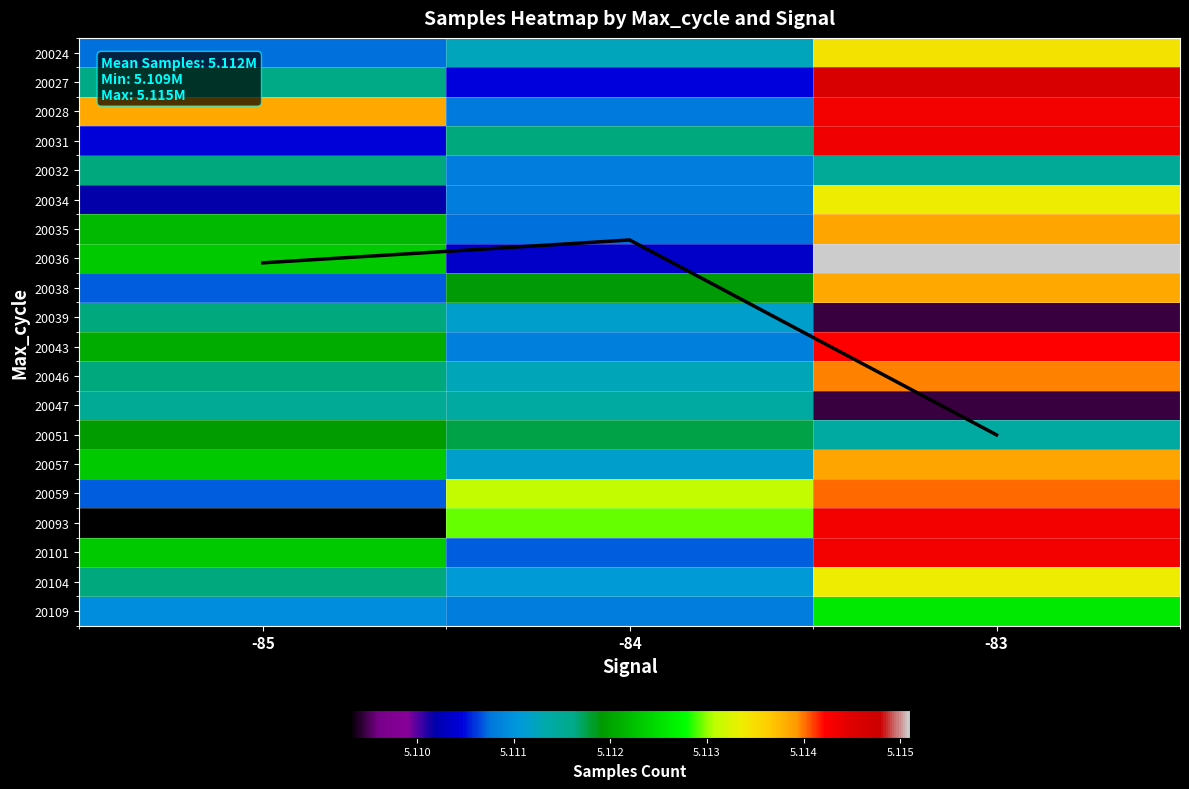

Which has a higher value, -83 or -84?

-83